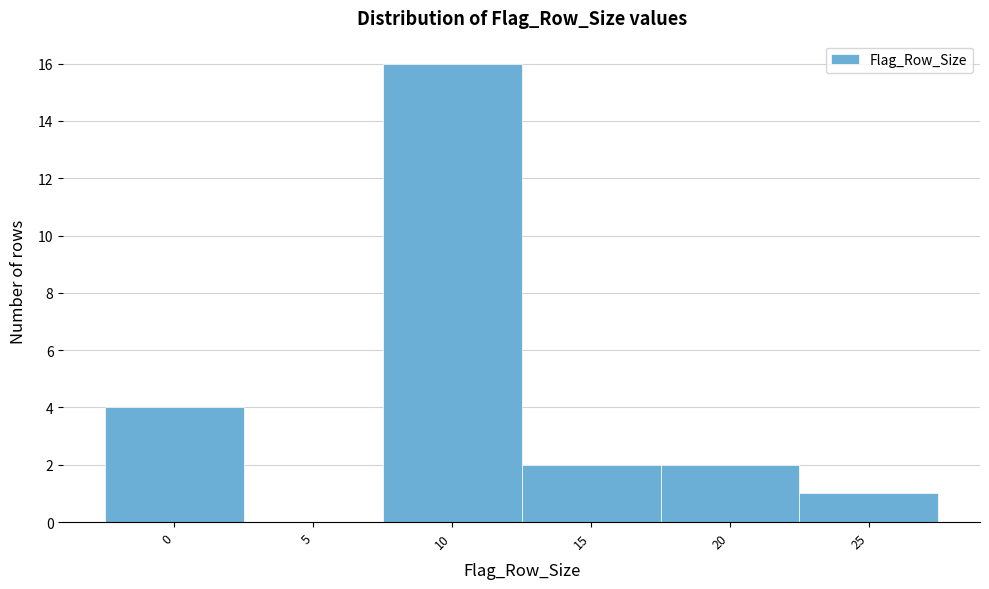

Reading left to right, list all the values displayed in this chart.

0=4	5=0	10=16	15=2	20=2	25=1